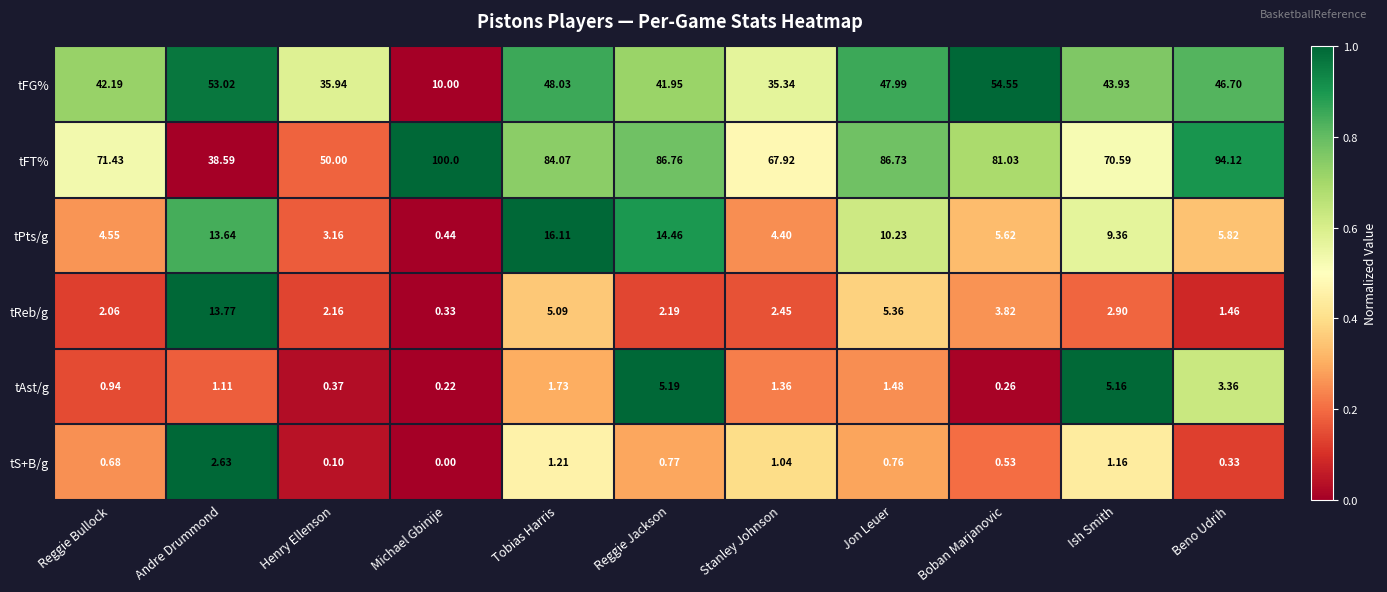

At which category is the sum across all series the highest?

Tobias Harris